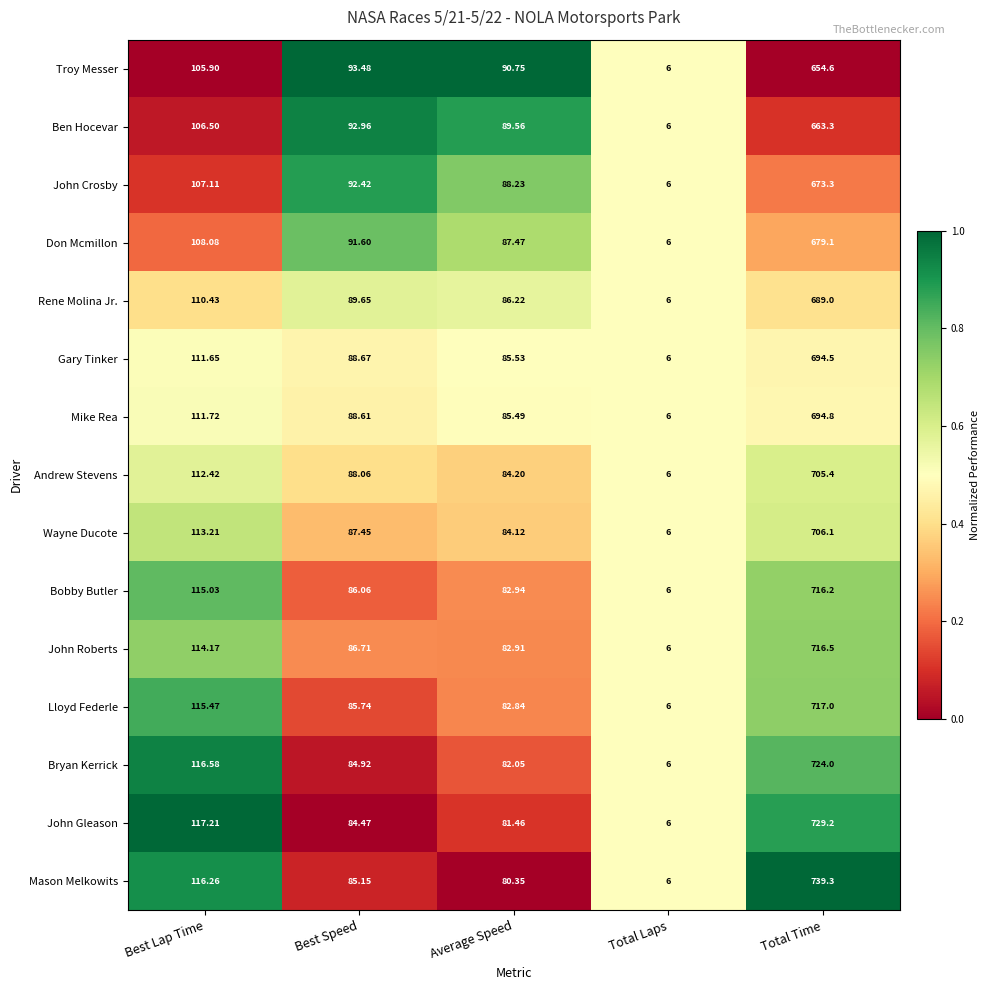

At Best Lap Time, list the series in order from smallest to largest.

Troy Messer, Ben Hocevar, John Crosby, Don Mcmillon, Rene Molina Jr., Gary Tinker, Mike Rea, Andrew Stevens, Wayne Ducote, John Roberts, Bobby Butler, Lloyd Federle, Mason Melkowits, Bryan Kerrick, John Gleason